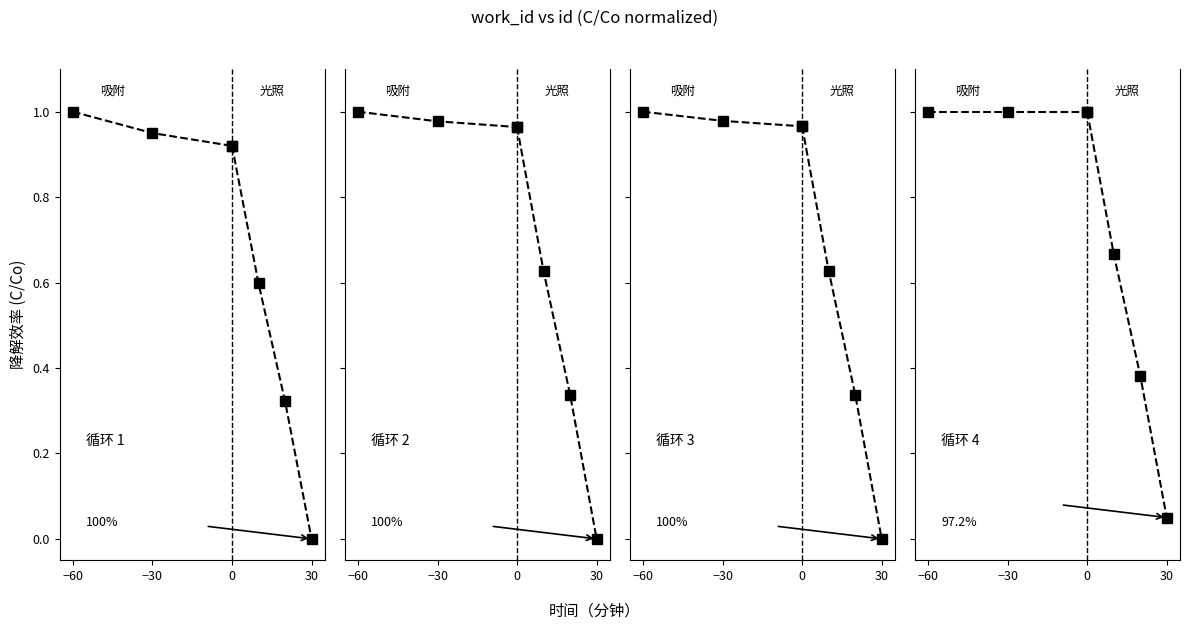

Count the 循环 3 values in the range 0 to 1.

3